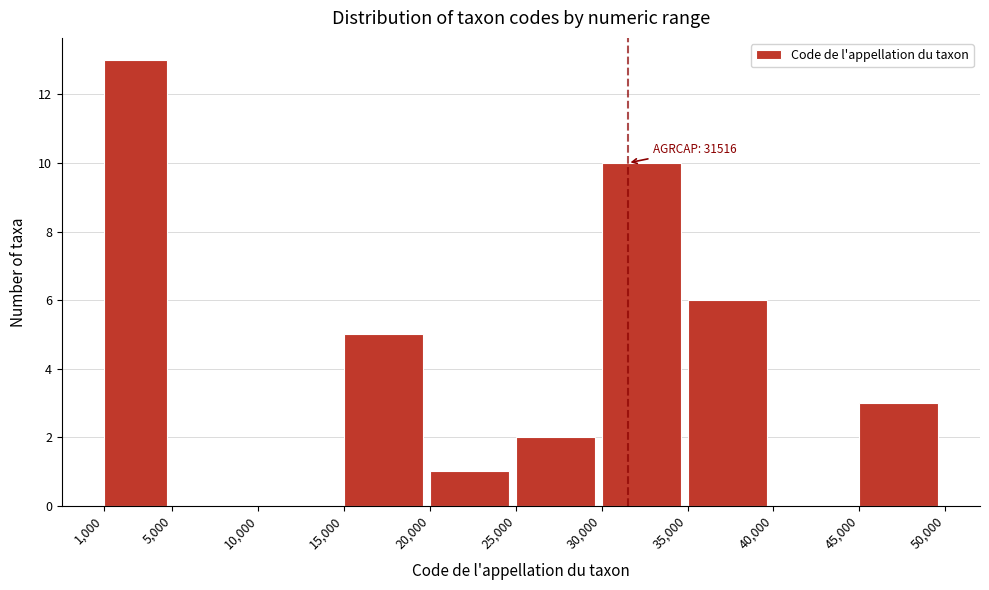

Over which range of the x-axis is the bar tallest?

1,000 to 5,000